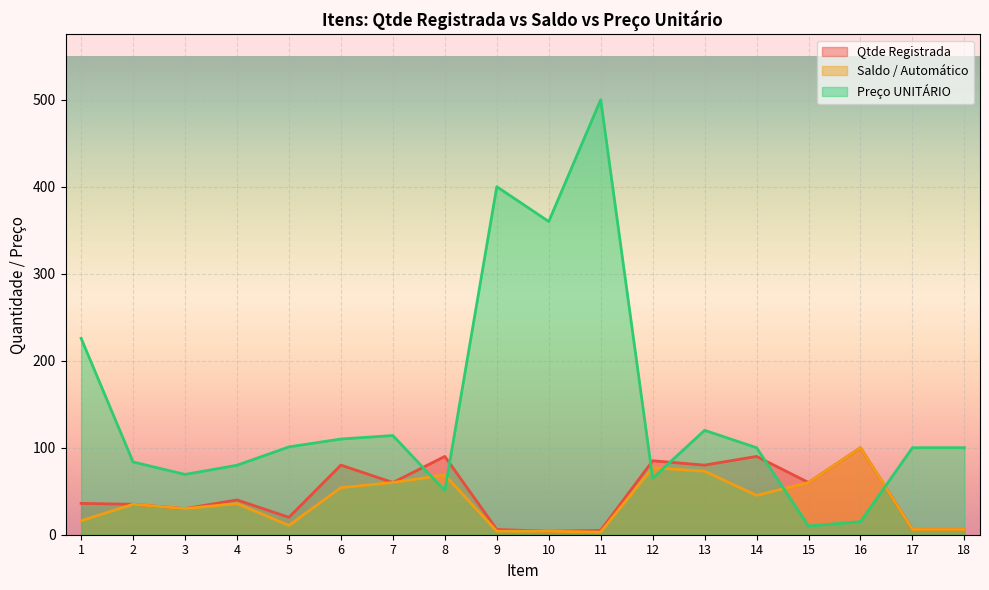

Which label corresponds to the largest value in the chart?

11